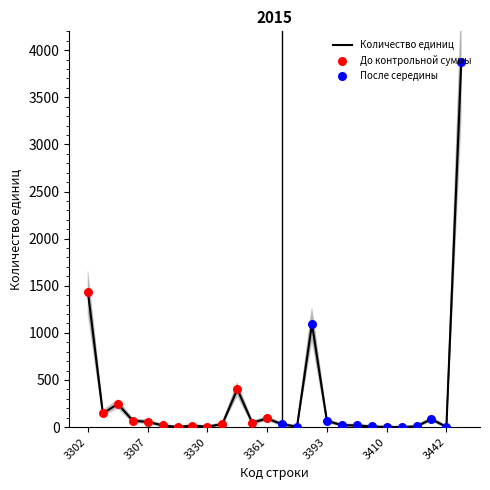

What is the change in value from 3330 to 3420?

-3.5